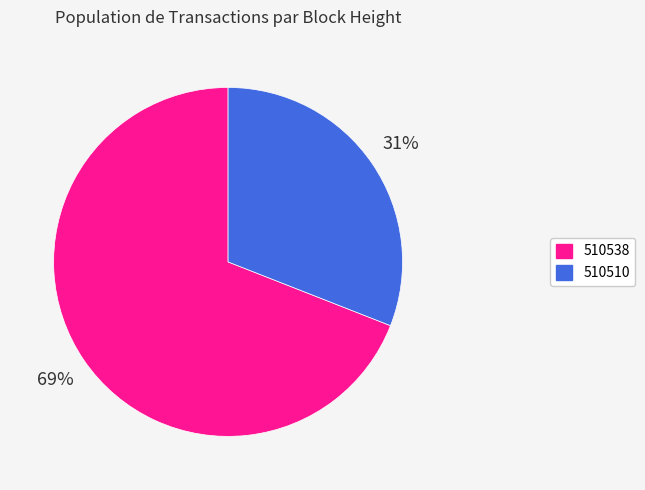

Which category has the smallest portion of the pie?

510510